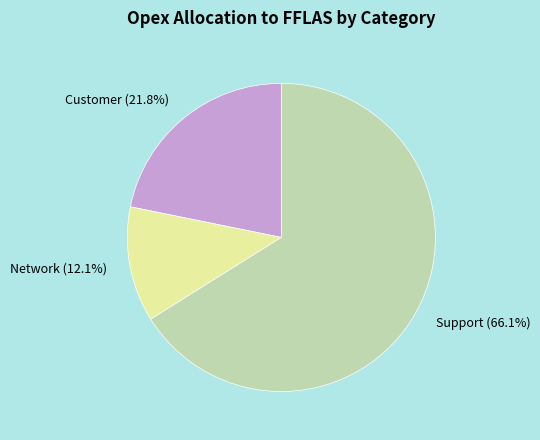

Count the number of slices in the pie.

3